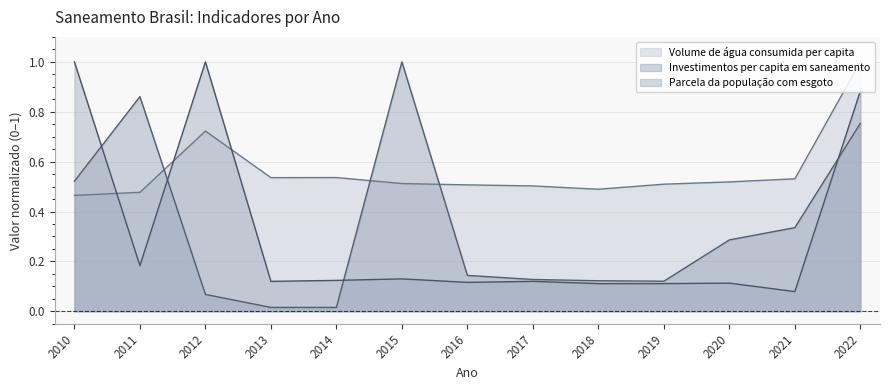

Between 2014 and 2016, which series saw the biggest shift?

Investimentos per capita em saneamento